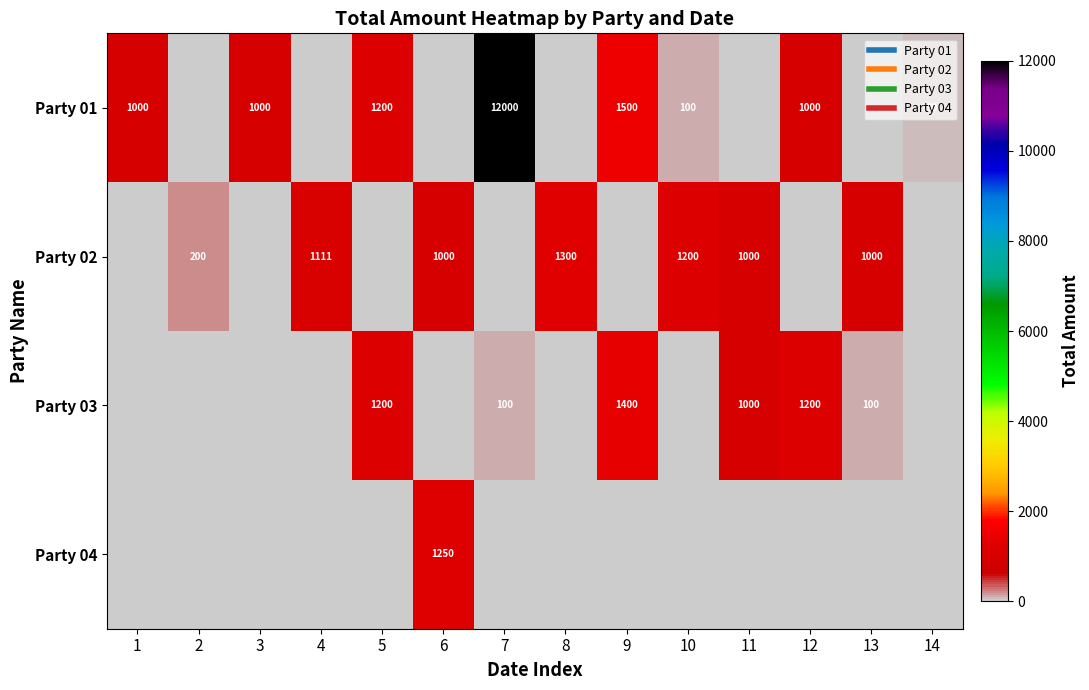

Which category has the highest value across all series?

7